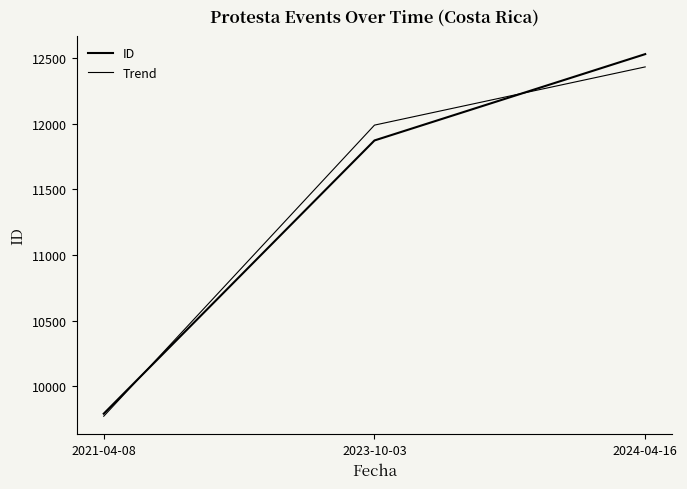

What is the approximate value of ID at 2024-04-16?

12528.0